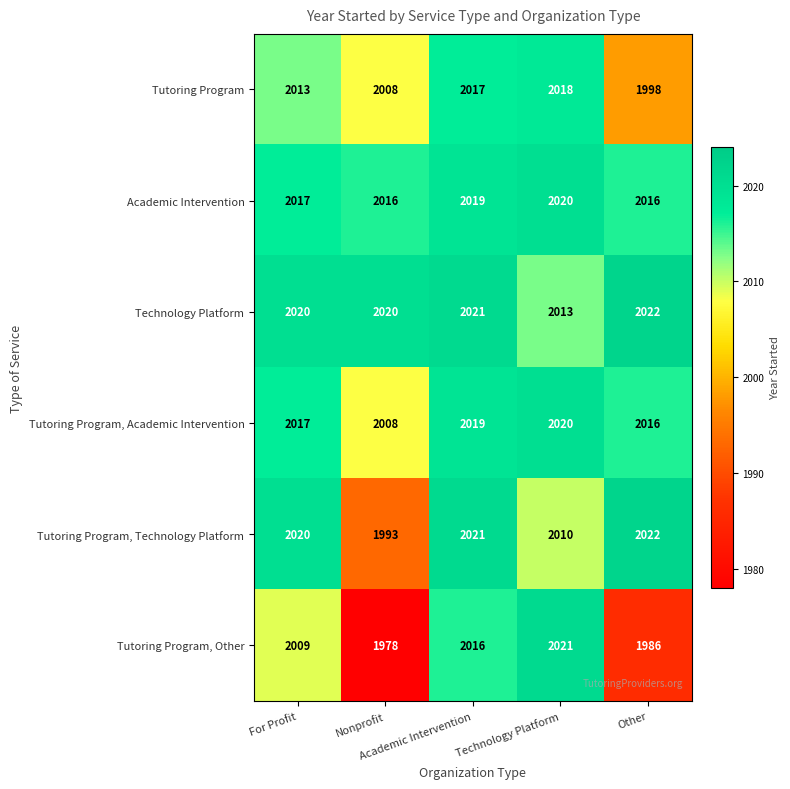

What is the spread (max minus min) of values at Academic Intervention?

5